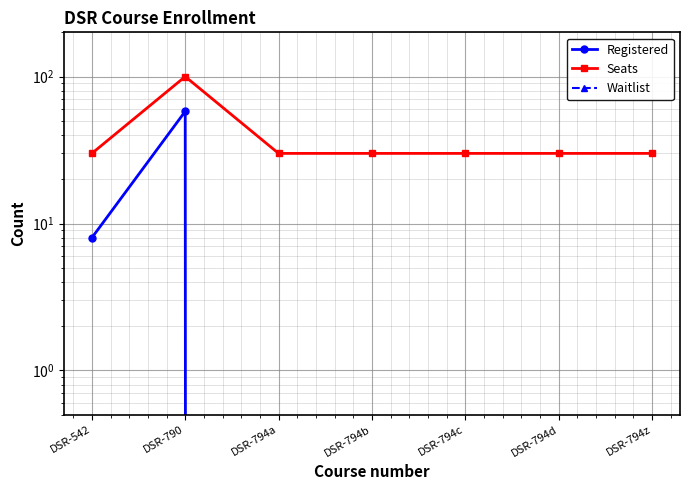

What is the sum of all Registered values?

66